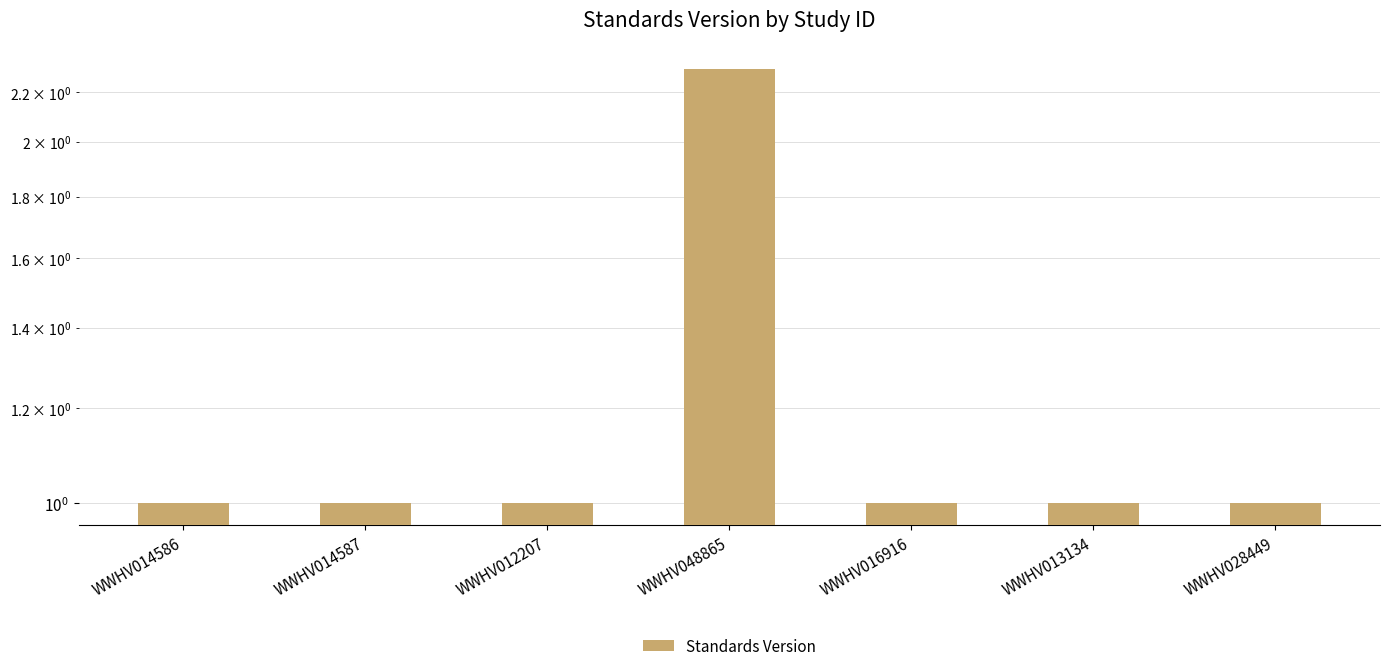

What is the change in value from WWHV048865 to WWHV013134?

-1.3